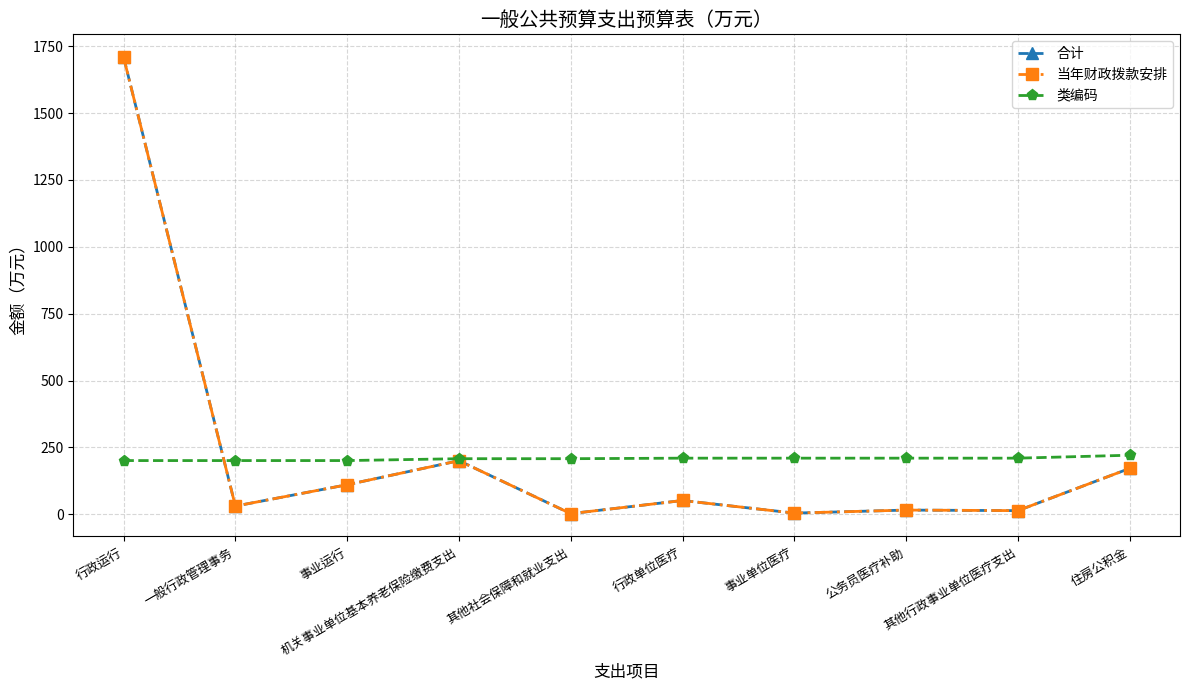

Is this an area chart (filled region under the line)?

No